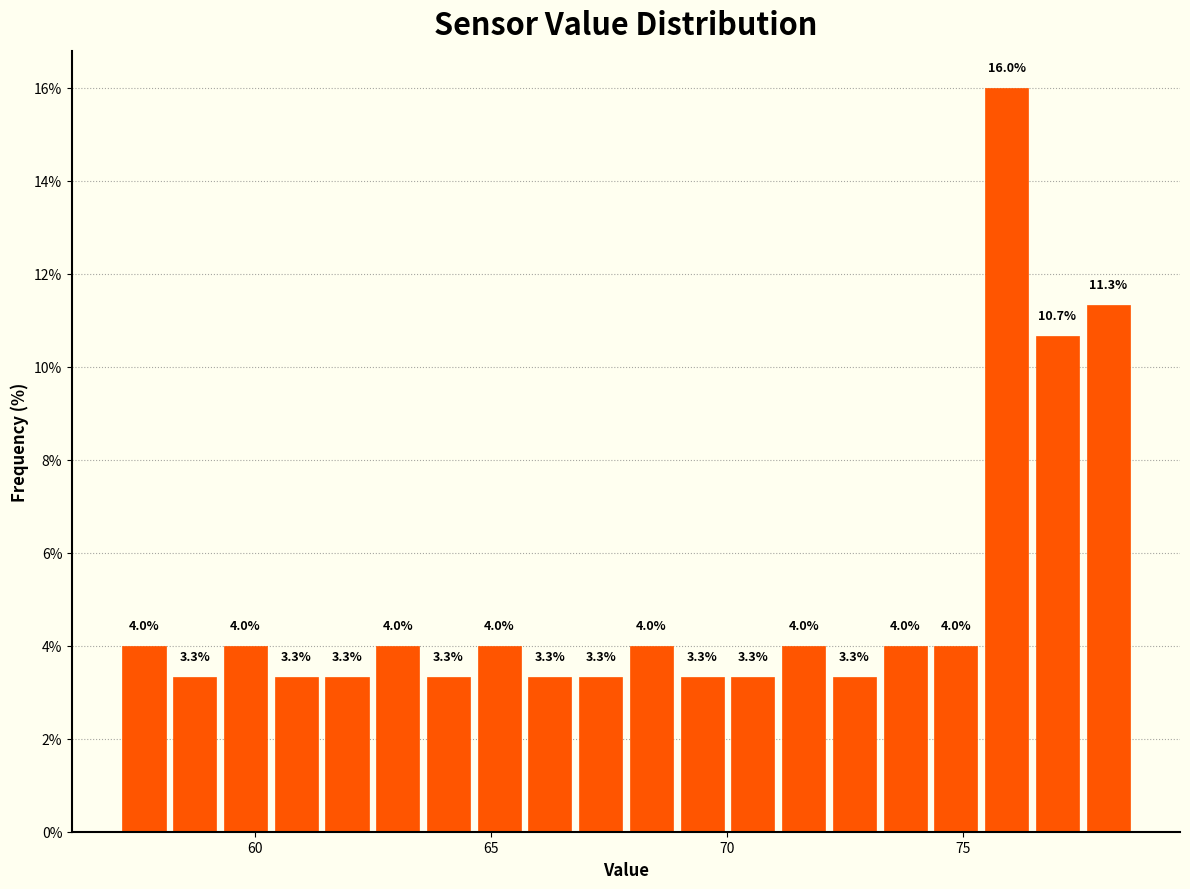

Around what value on the x-axis is the tallest bar? Give the approximate position of its centre, as read against the axis.

76.0